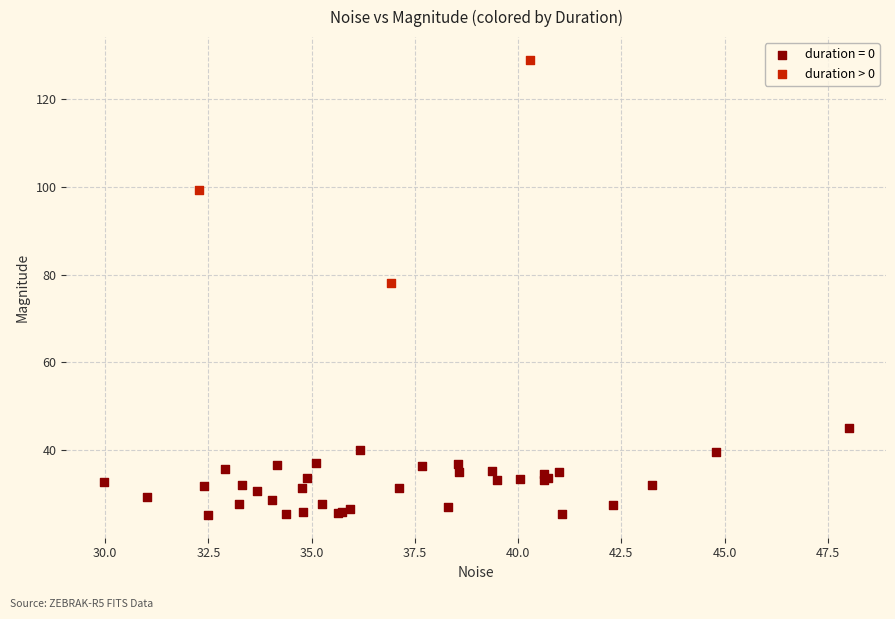

Which series reaches the minimum Y coordinate?

duration = 0